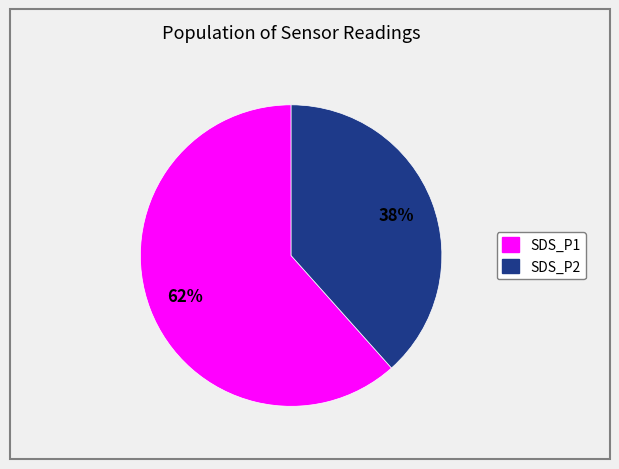

Is there a majority slice in this chart?

Yes